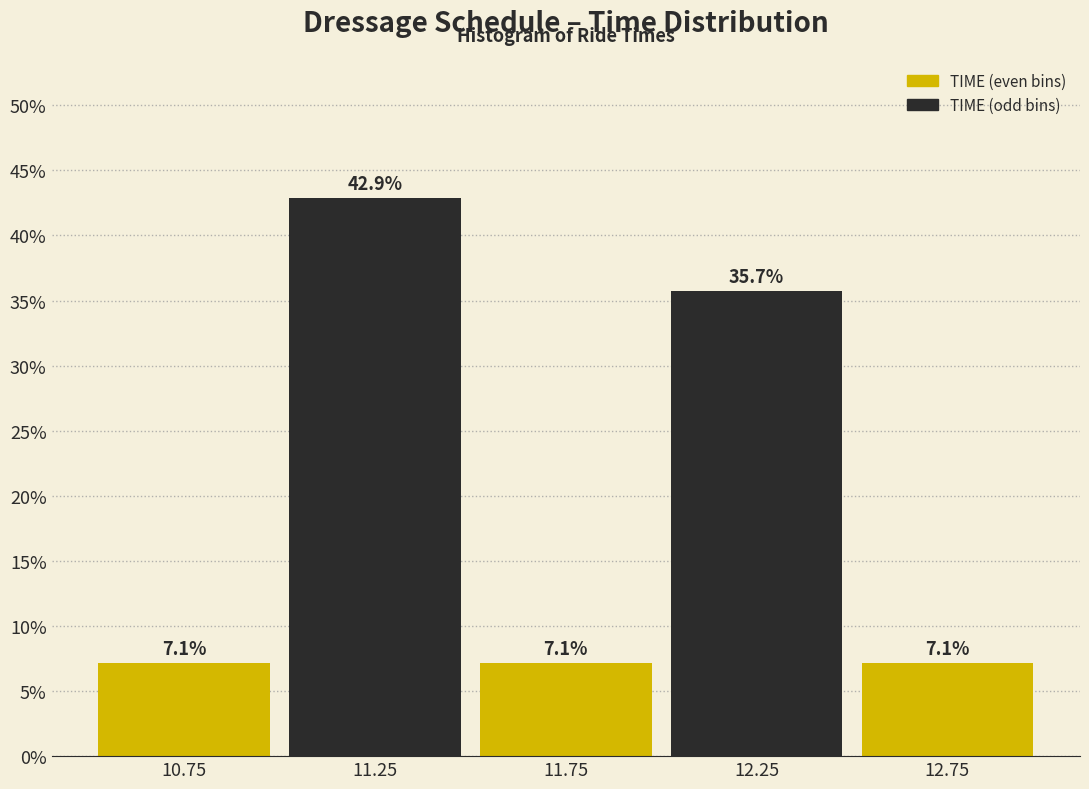

Reading left to right, transcribe this chart: for each bar, give the range it covers on the x-axis and its height.

10.5 to 11.0: 7.1
11.0 to 11.5: 42.9
11.5 to 12.0: 7.1
12.0 to 12.5: 35.7
12.5 to 13.0: 7.1